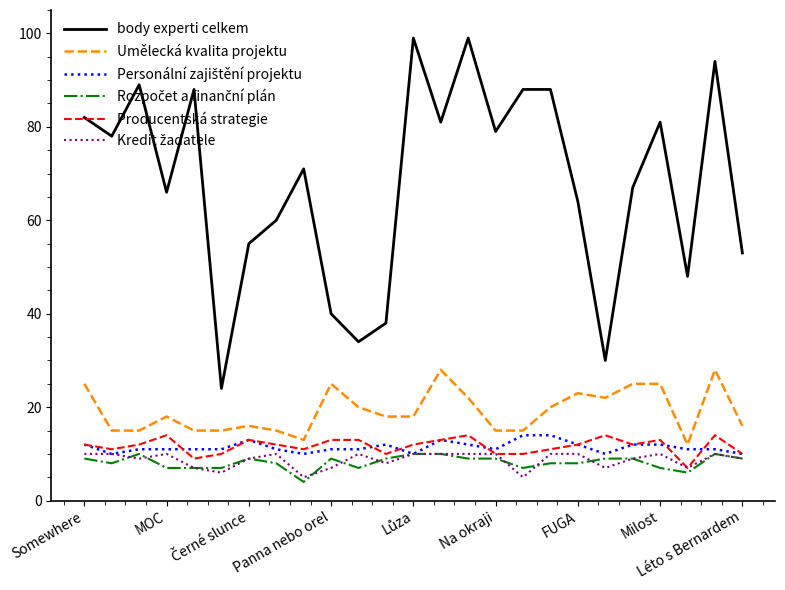

Which series has the largest total across all categories?

body experti celkem